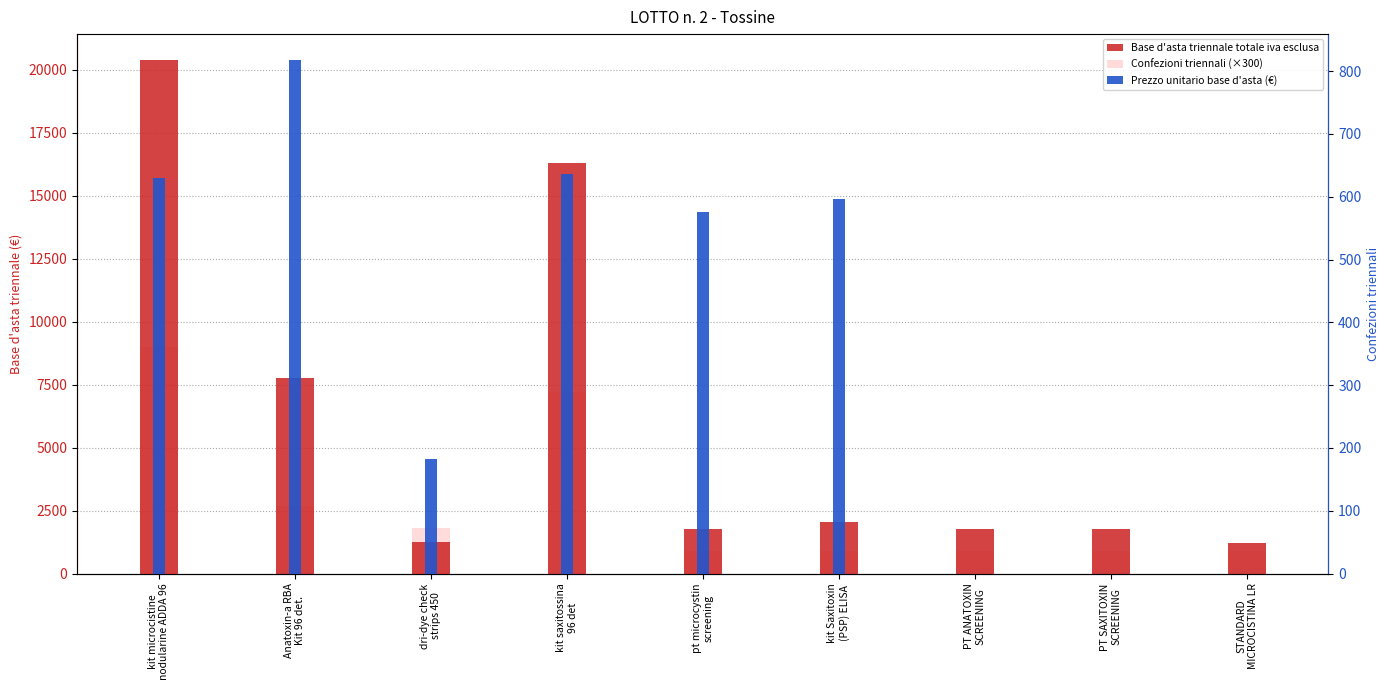

What is the difference between the highest and lowest values at STANDARD
MICROCISTINA LR?

1230.0